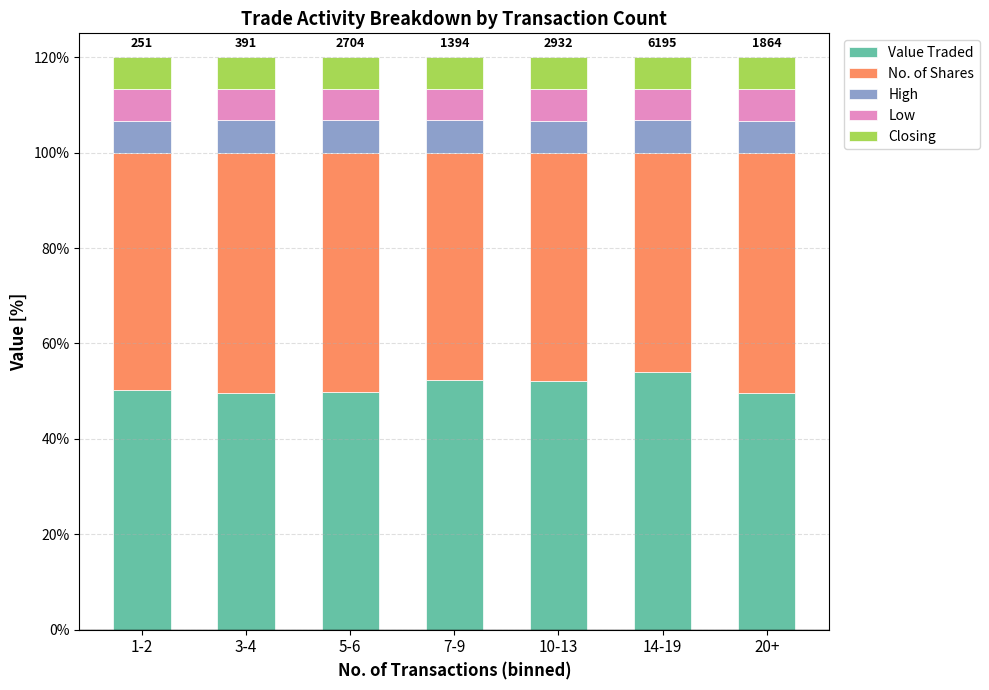

What is the total value across all series at 1-2?

120.0